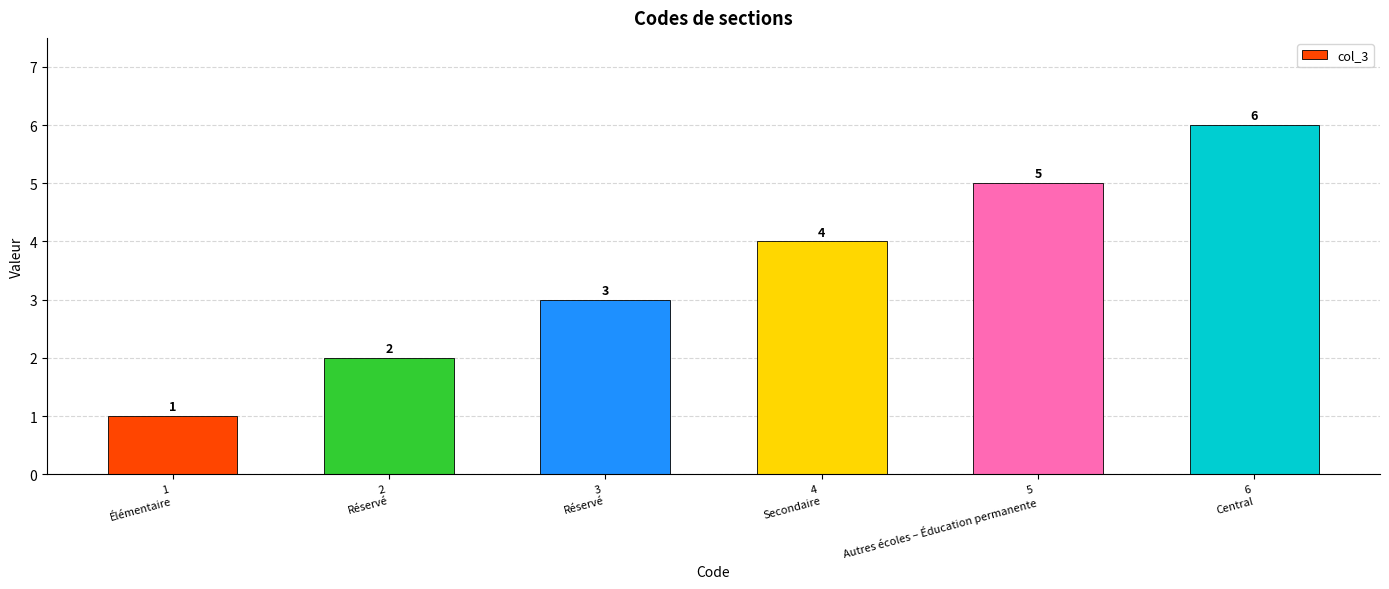

How many bars are there in total?

6